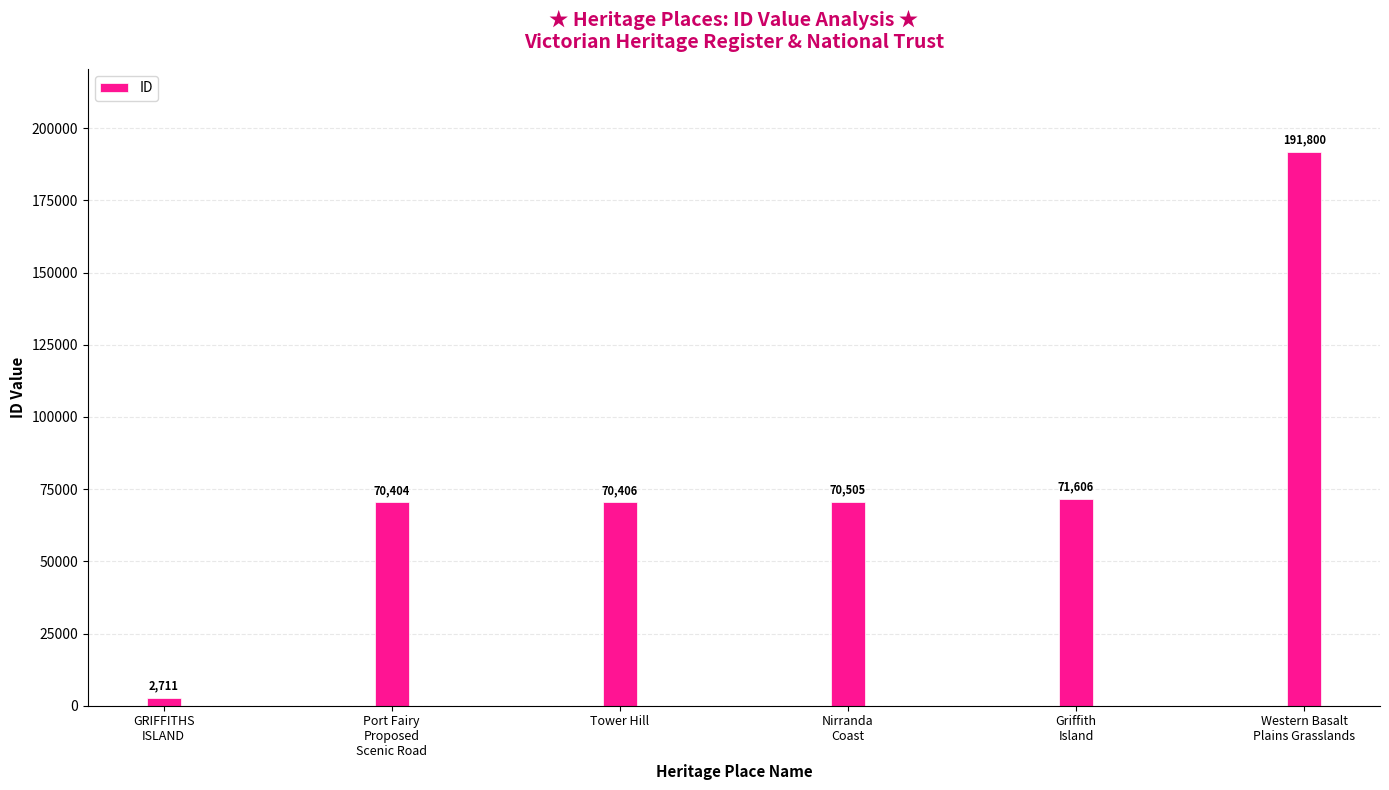

What is the sum of all values?

477432